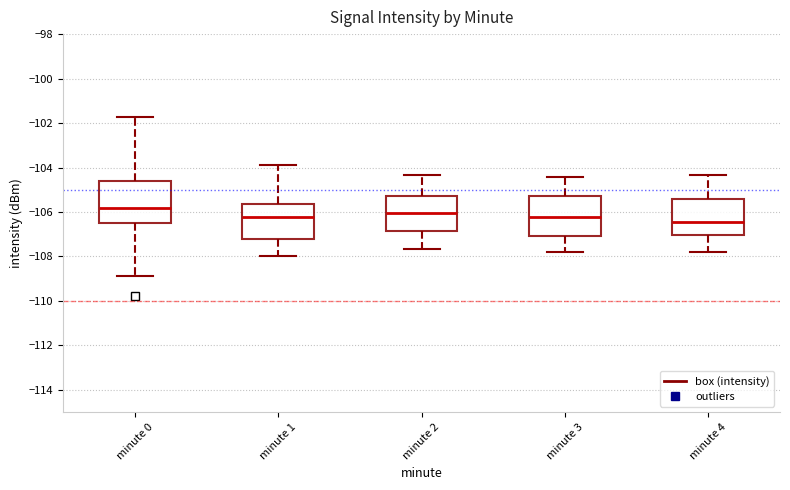

Where does the upper whisker of the box for minute 3 end on the y-axis? The values are not printed on the chart, so give them approximately, as read against the axis.

-104.4